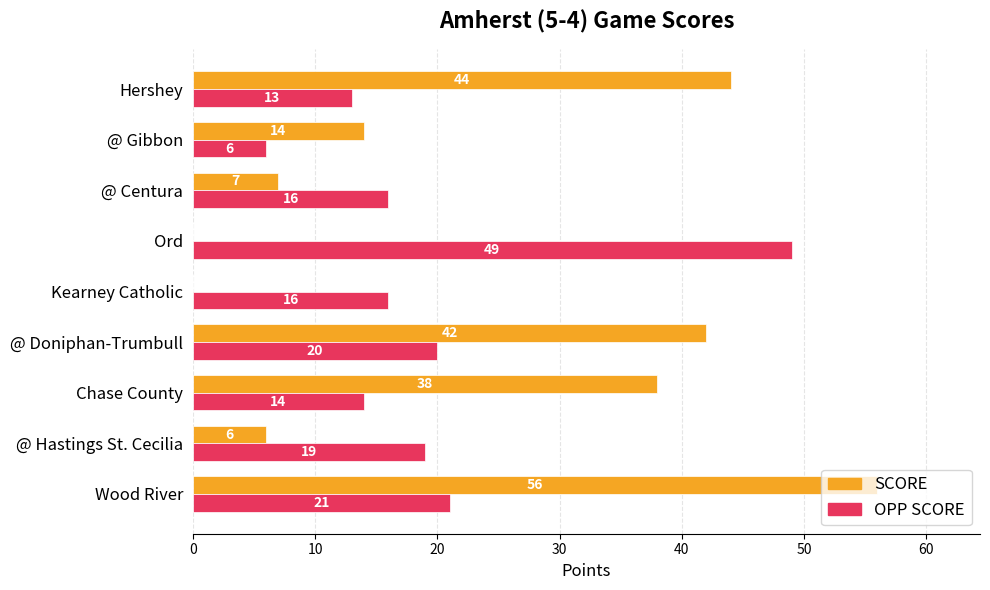

How many distinct data groups are displayed?

2